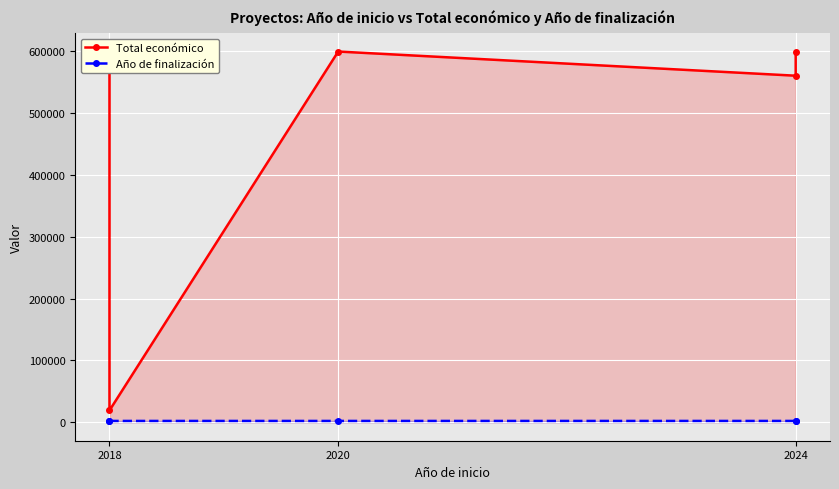

Which series has the largest total across all categories?

Total económico